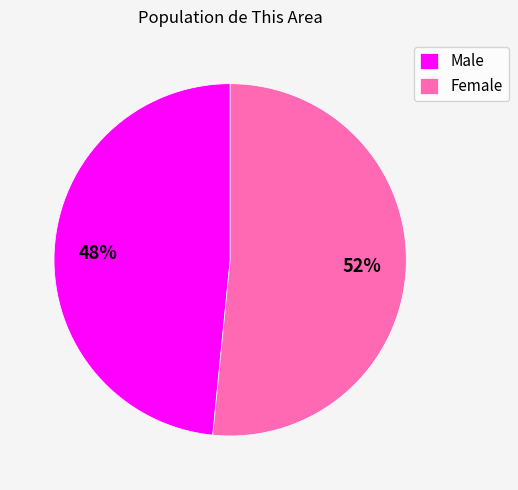

To the nearest percent, what portion does Female represent?

52%